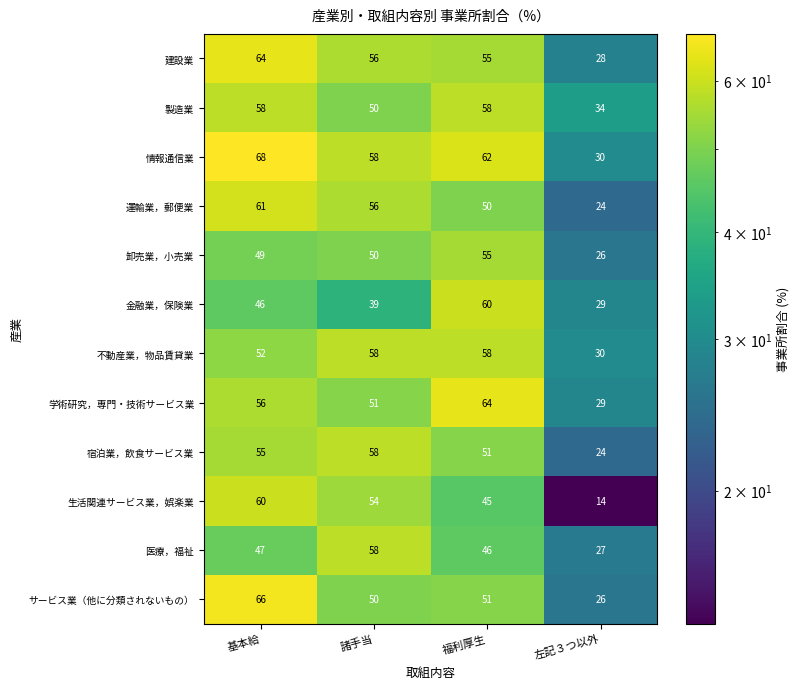

What is the minimum value for 金融業，保険業?

29